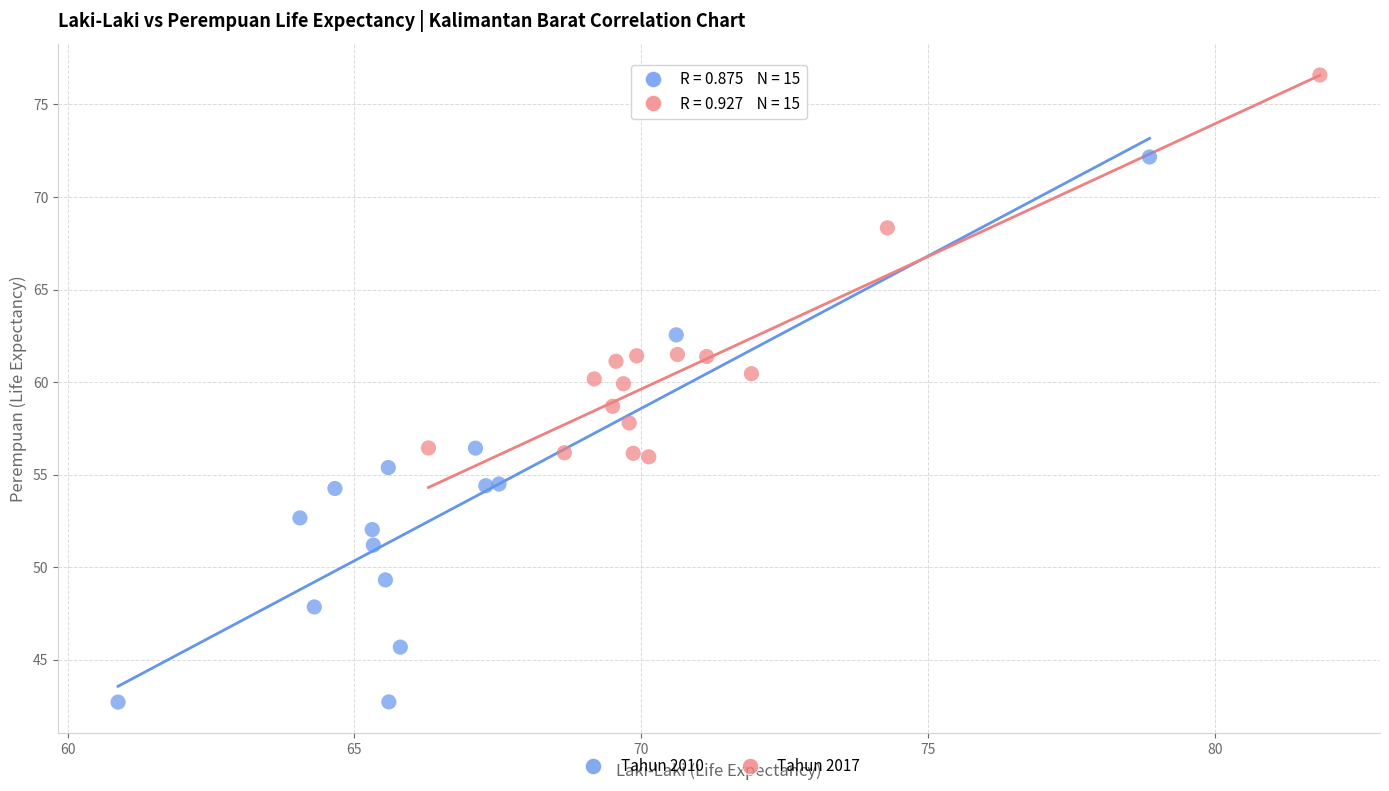

Which series contains the highest Y value?

Tahun 2017